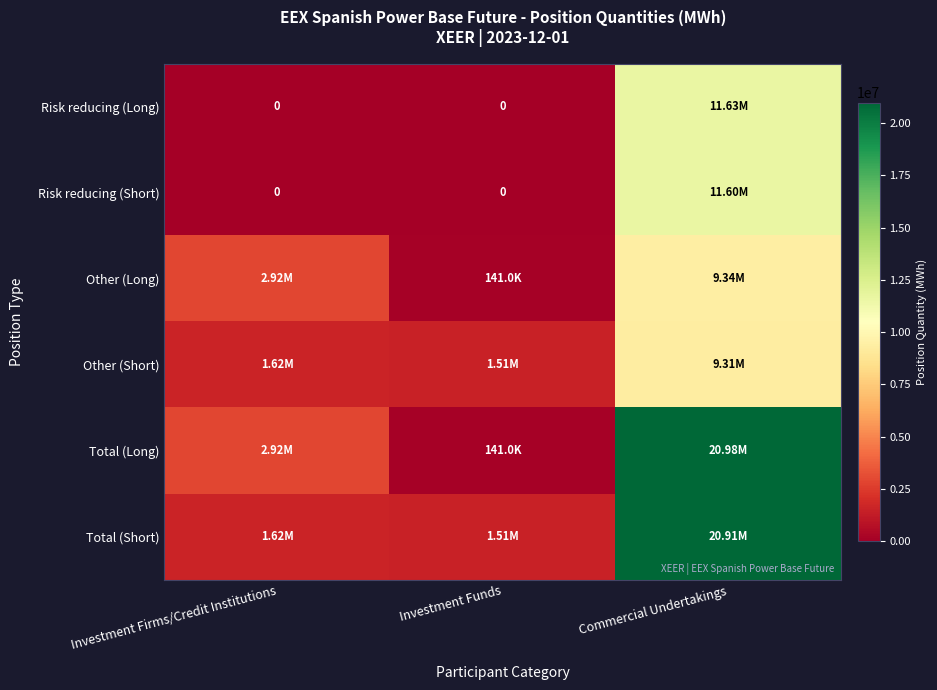

At which label is Total (Short) closest to 11206792?

Investment Firms/Credit Institutions